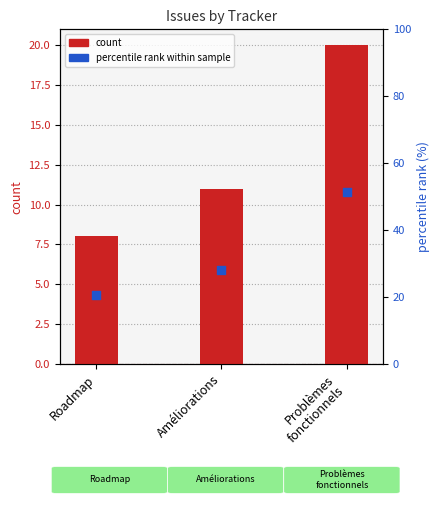

At how many categories does at least one series exceed 26?

2